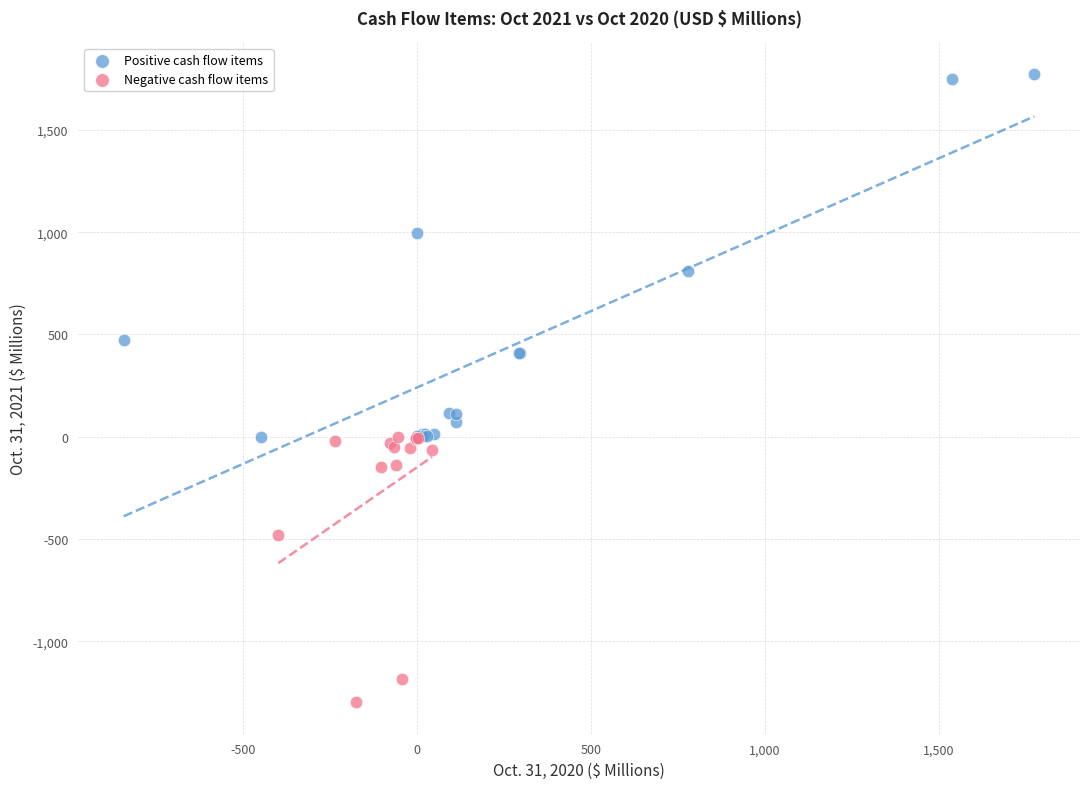

Which series reaches the maximum Y coordinate?

Positive cash flow items